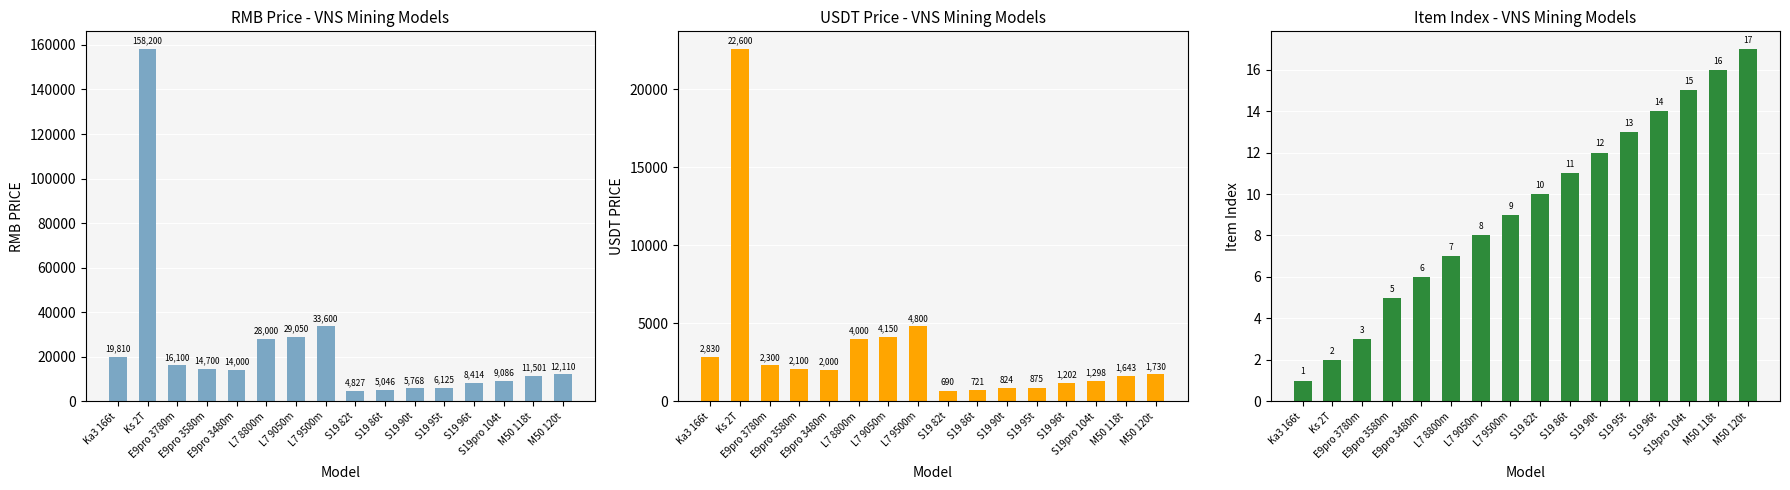

What is the sum of the Item Index values at S19pro 104t and Ks 2T?

17.0